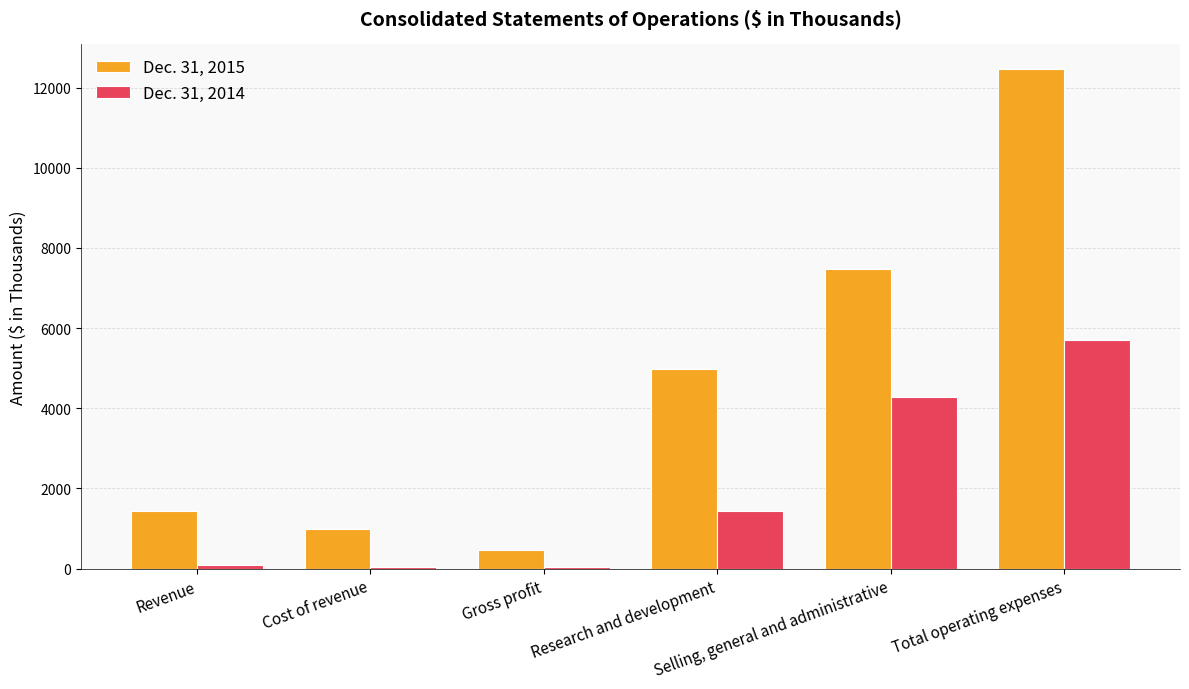

Which series has the largest total across all categories?

Dec. 31, 2015